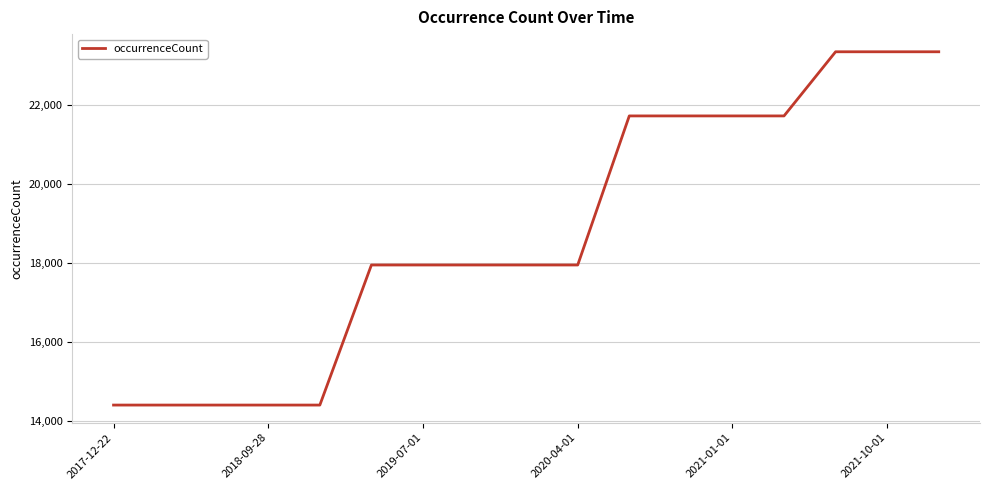

What is the difference between the maximum and minimum values?

8961